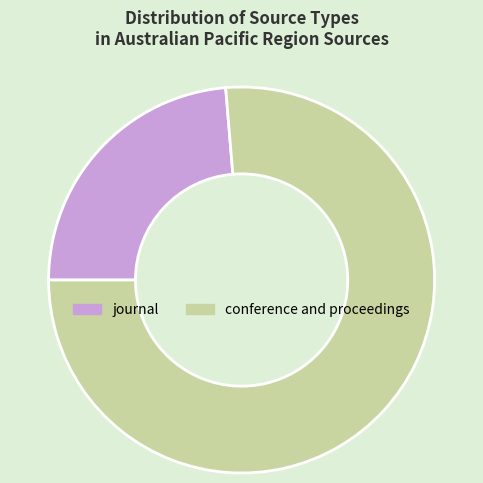

Rank the categories by value from lowest to highest.

journal, conference and proceedings